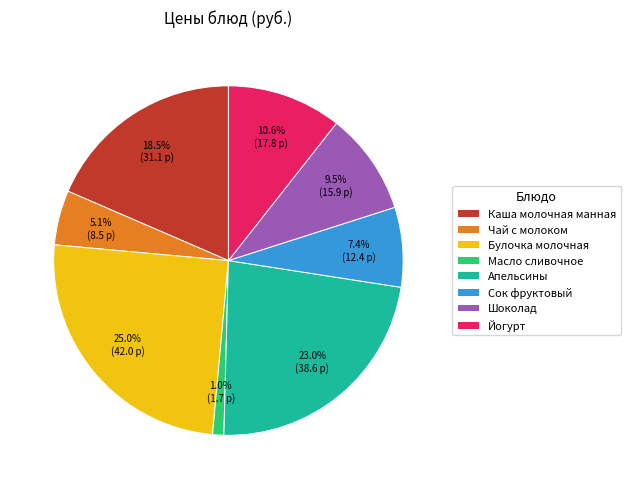

True or false: Масло сливочное accounts for 1% of the total.

True